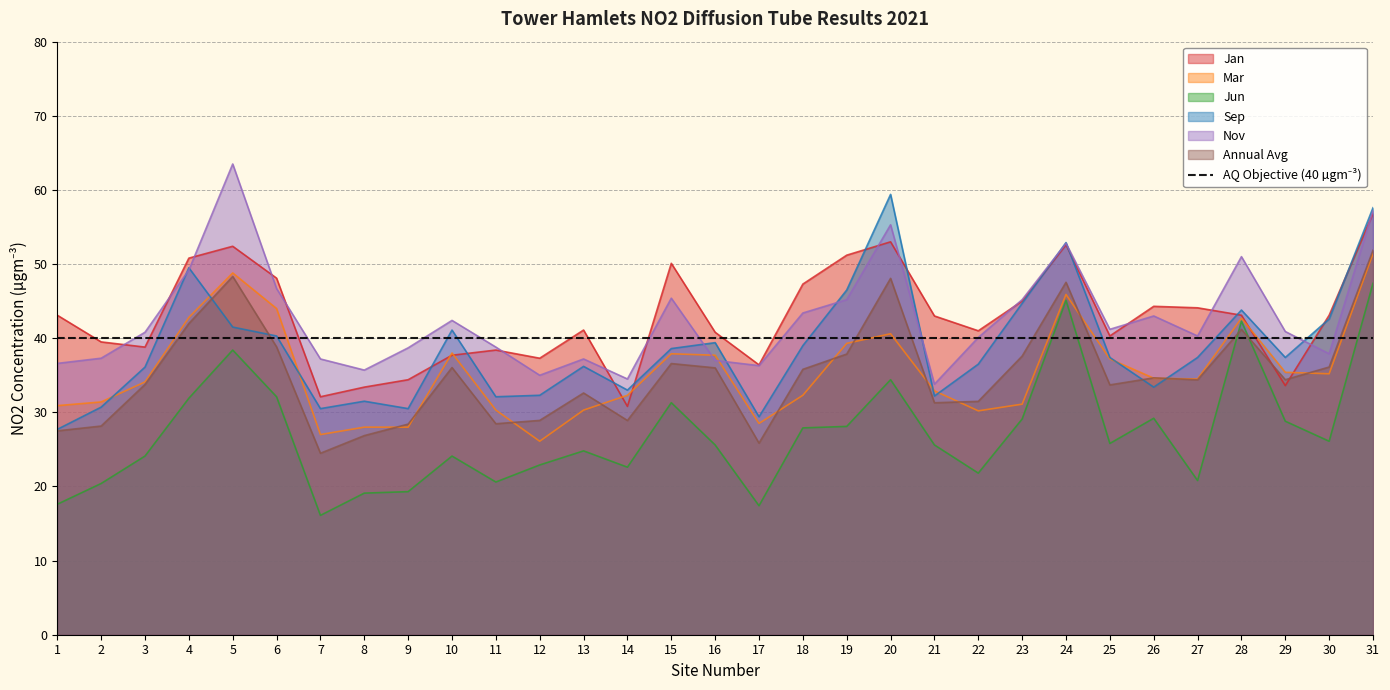

Read the Mar value at 26.

34.6